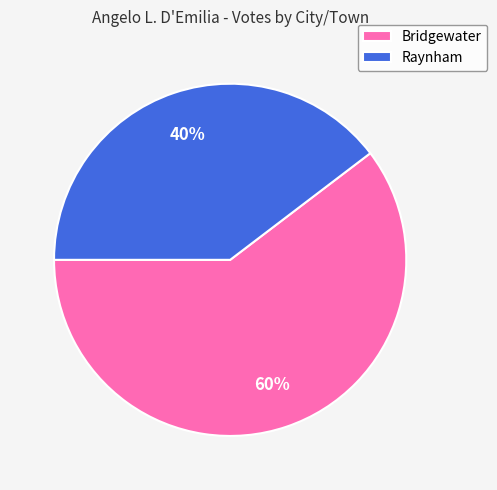

Does Bridgewater represent more than half of the total?

Yes